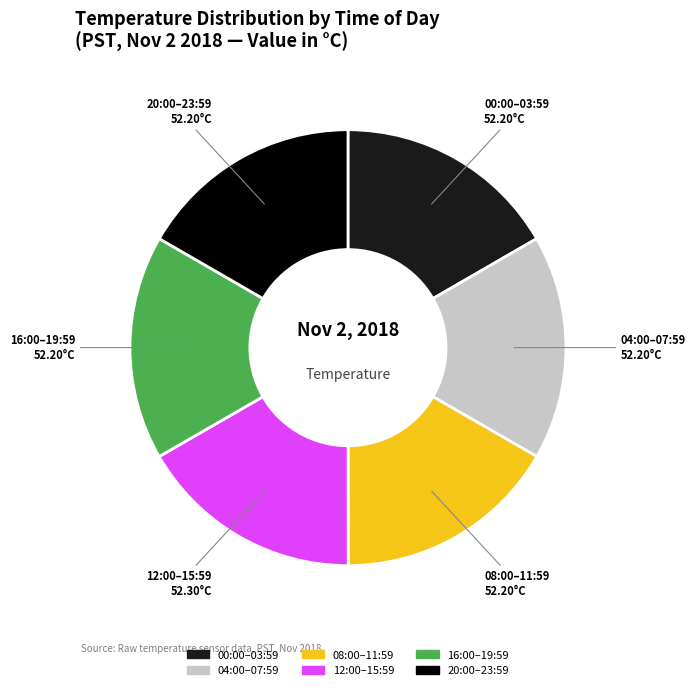

Is there any slice that represents more than half of the pie?

No